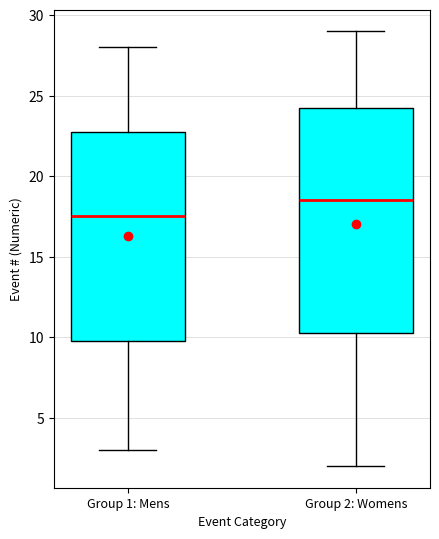

Reading left to right, read every box against the y-axis: the position of its median line, the range the box covers, and the ends of its whiskers. The values are not printed on the chart, so give them approximately, as read against the axis.

Group 1: Mens: median 17.5, box 10.0 to 23.0, whiskers 3.0 to 28.0
Group 2: Womens: median 18.5, box 10.5 to 24.5, whiskers 2.0 to 29.0